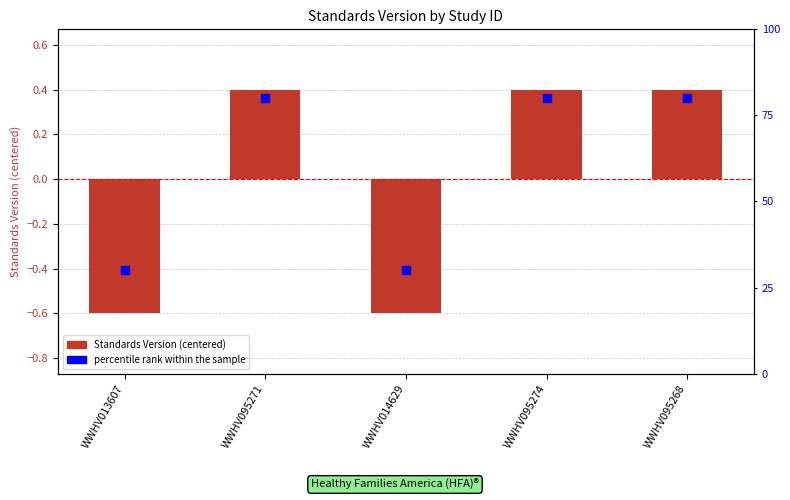

What are all the series names shown in the legend?

Standards Version (centered), percentile rank within the sample